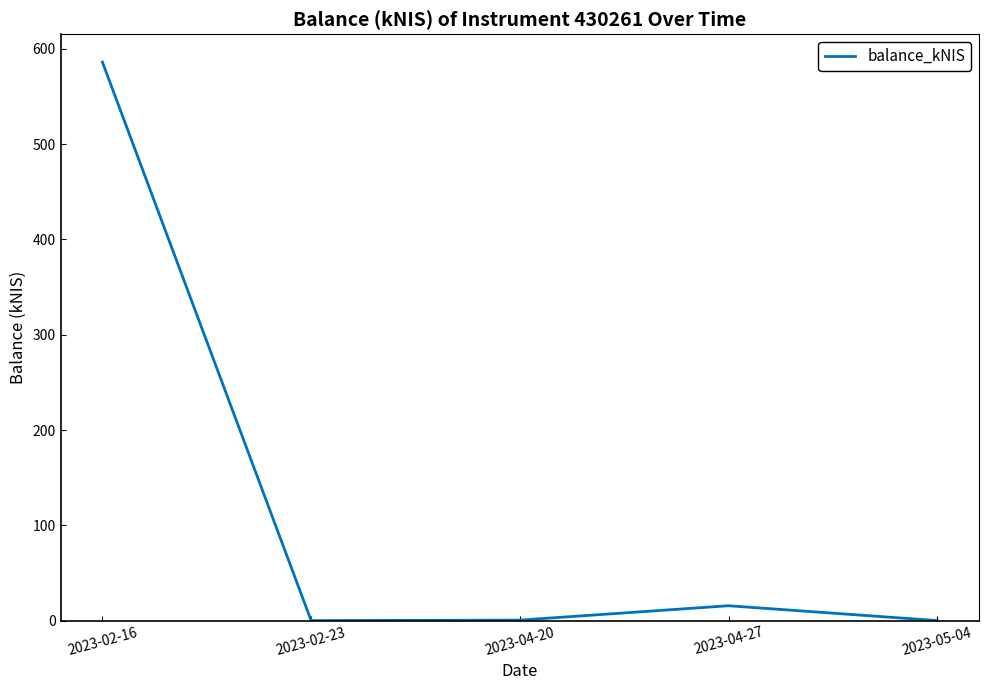

Count the number of values greater than 0.

3